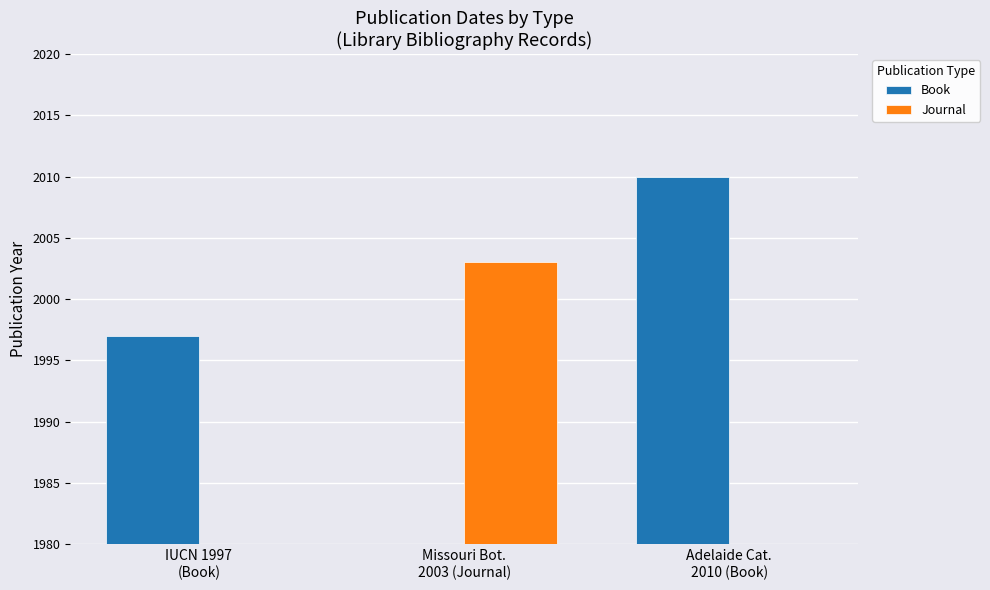

Count the Journal values in the range 0 to 2003.

3